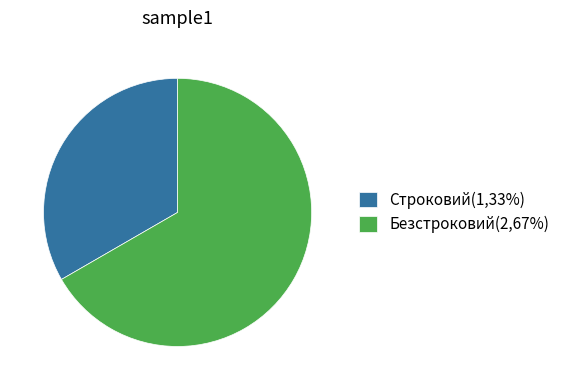

Combined, do Строковий(1,33%) and Безстроковий(2,67%) account for over 50%?

Yes